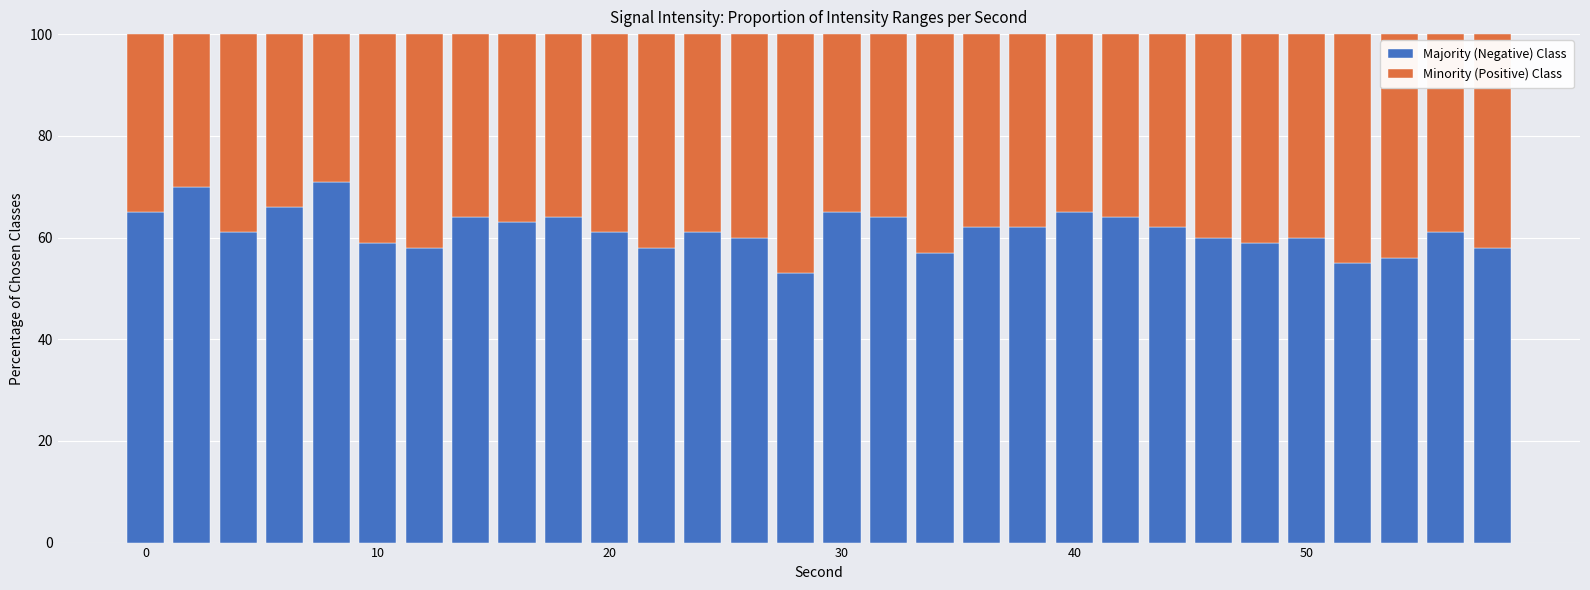

Does the chart contain any negative values?

No